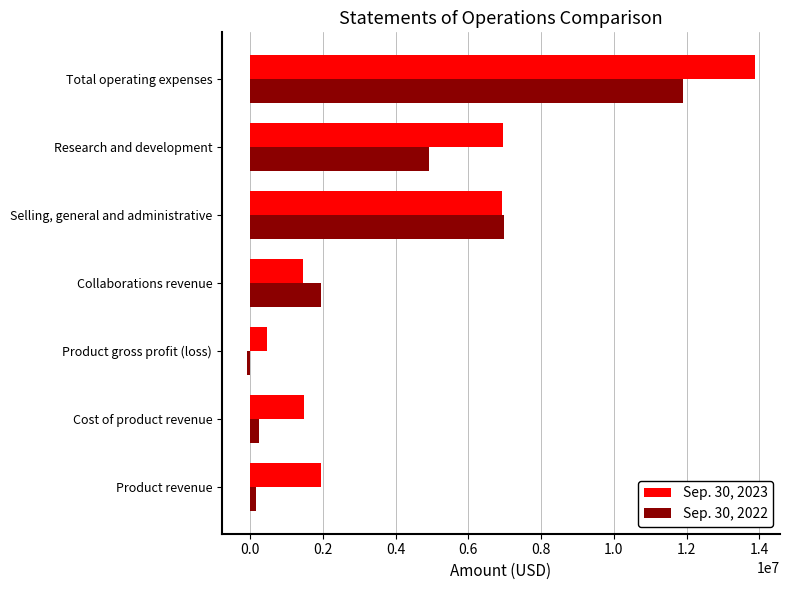

Which series has the widest spread of values?

Sep. 30, 2023